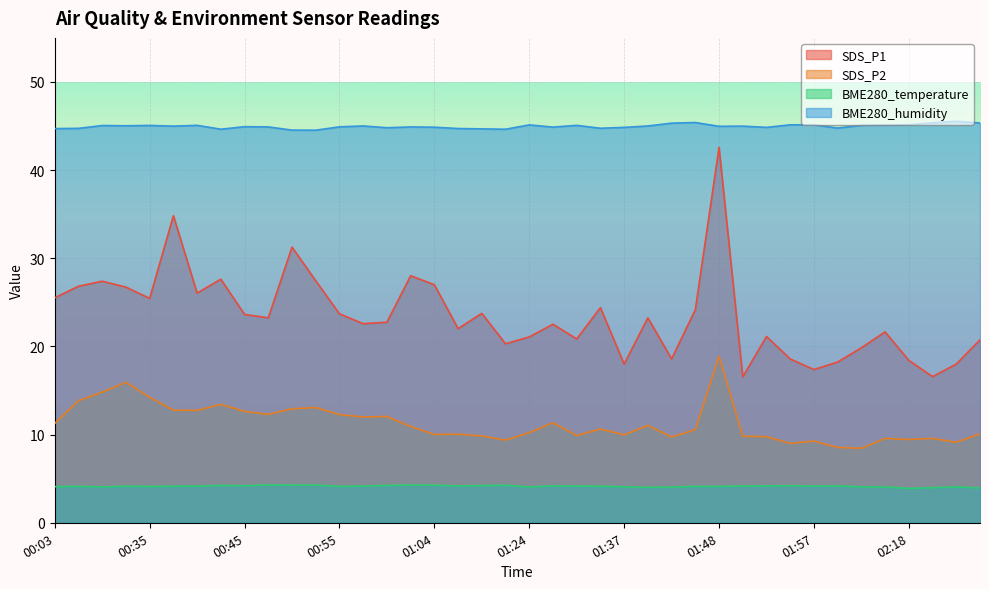

The value of BME280_humidity at 02:18 is 45.1. True or false?

True